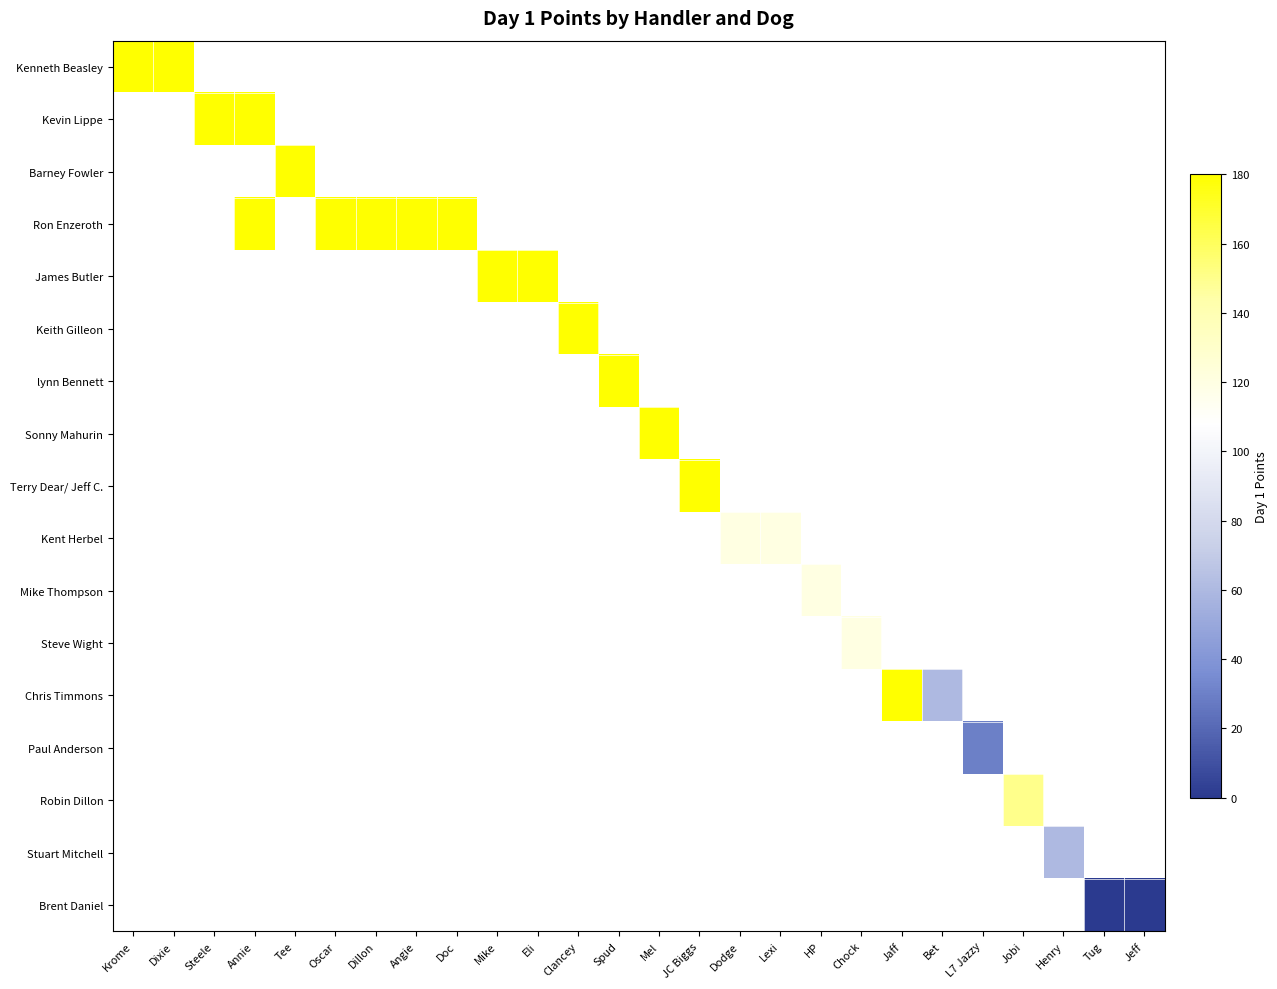

At how many categories does at least one series exceed 145?

17